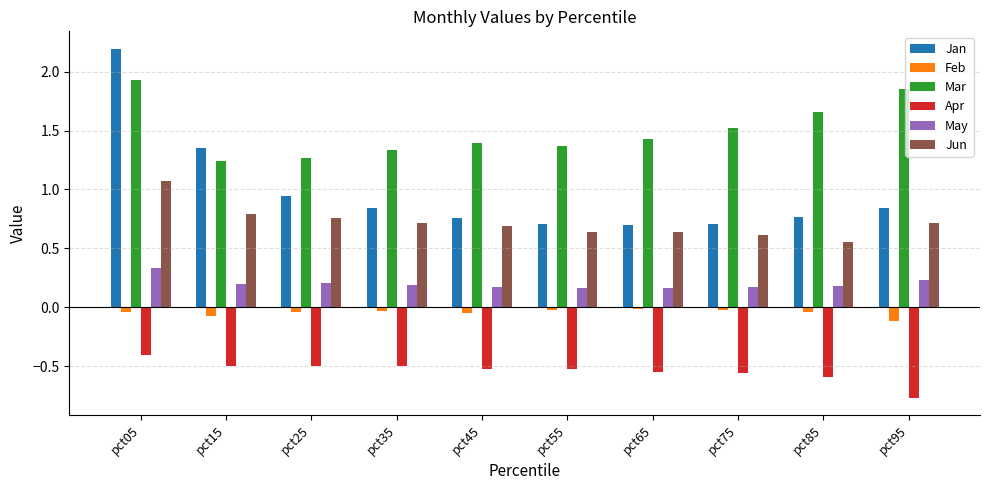

Which series has the largest range (max minus min)?

Jan